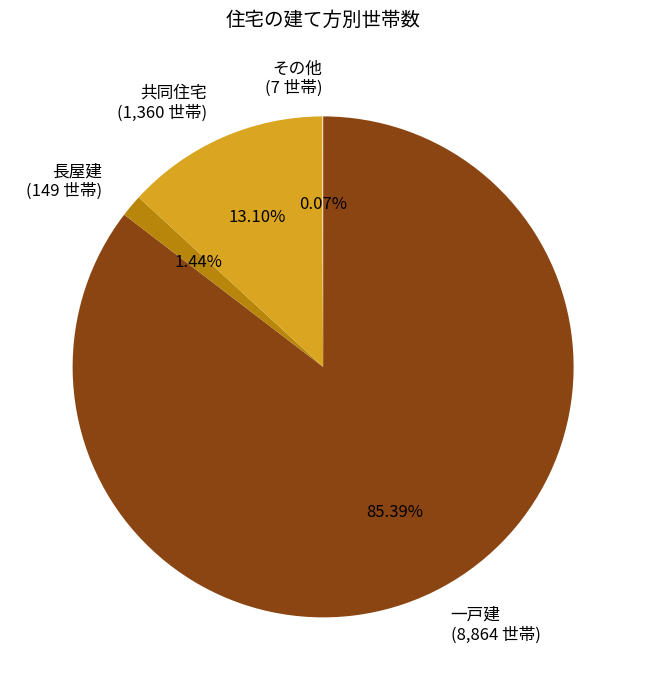

What percentage is the 一戸建 slice, to the nearest percent?

85%